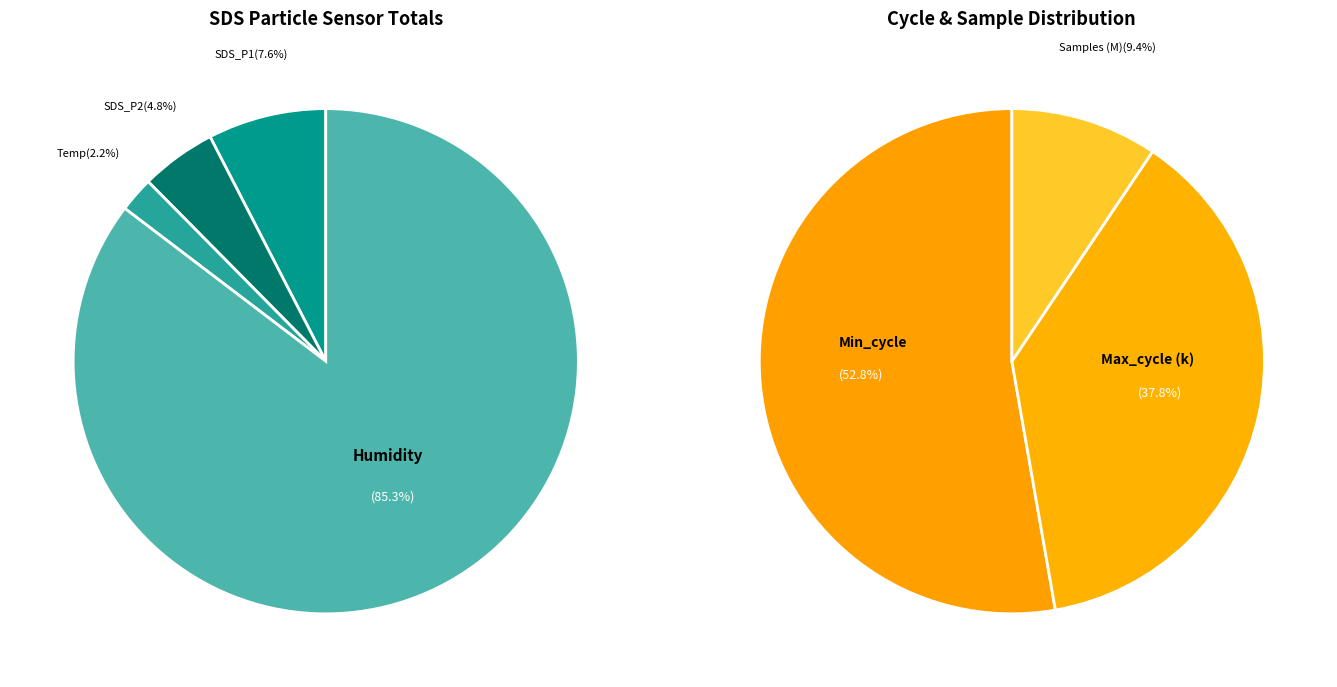

Which series has the largest range (max minus min)?

SDS_P1